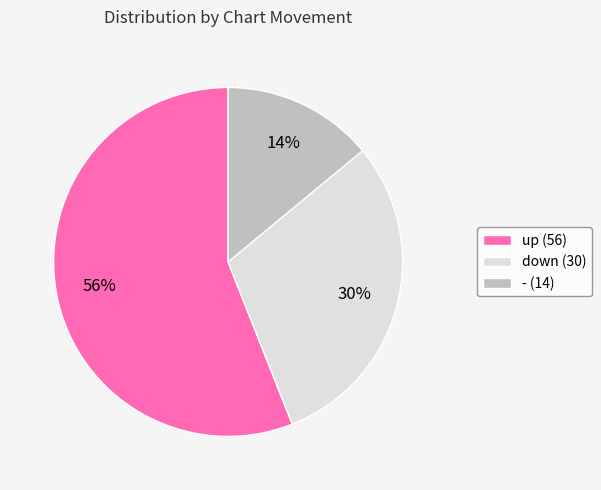

Rank the categories by value from lowest to highest.

-, down, up